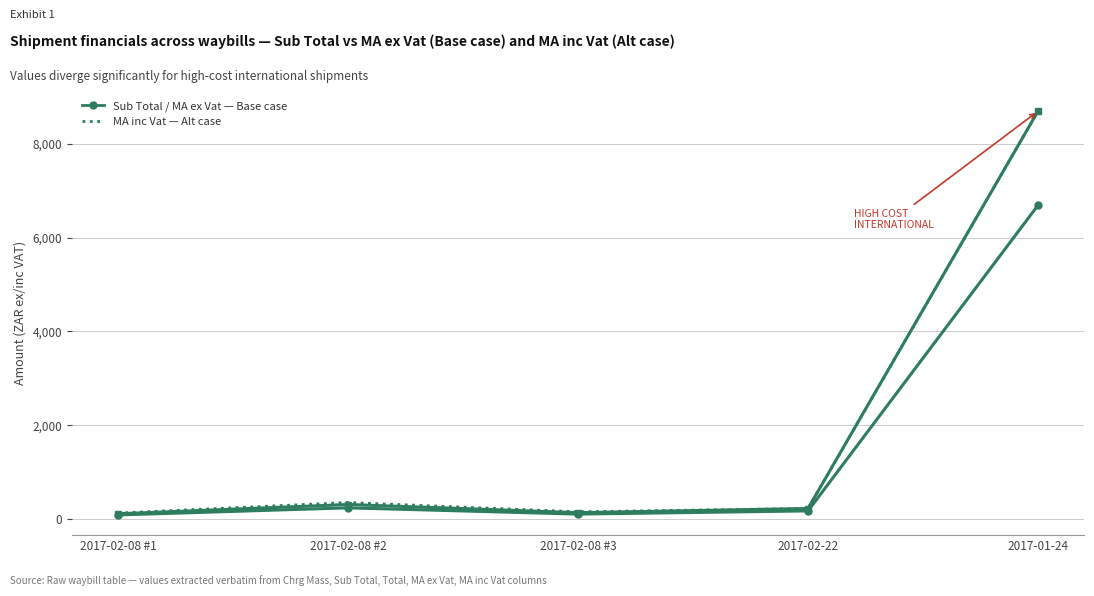

What position from the right is 2017-02-22?

2